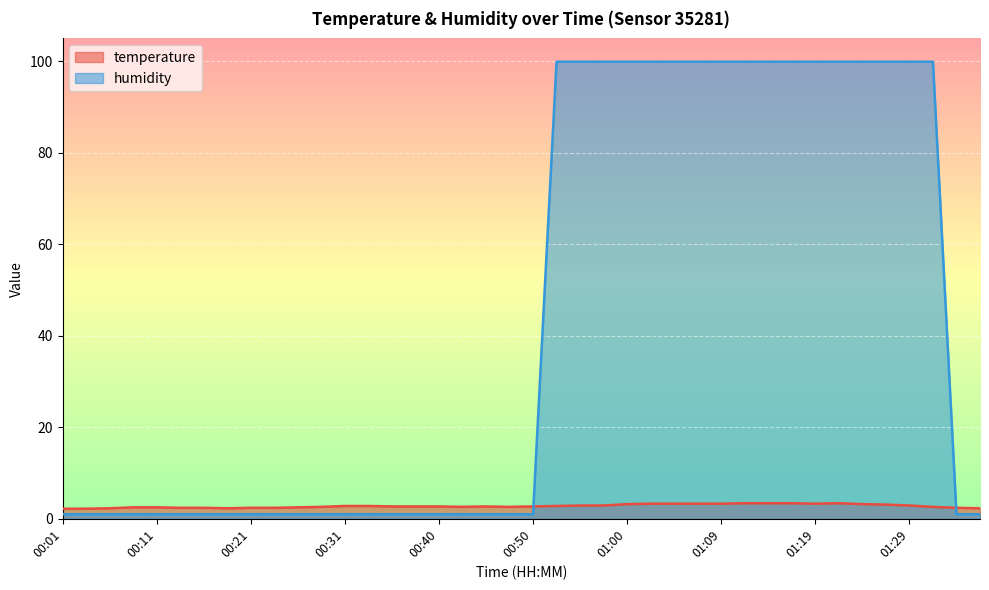

True or false: temperature has a value of 5.4 at 01:24.

False